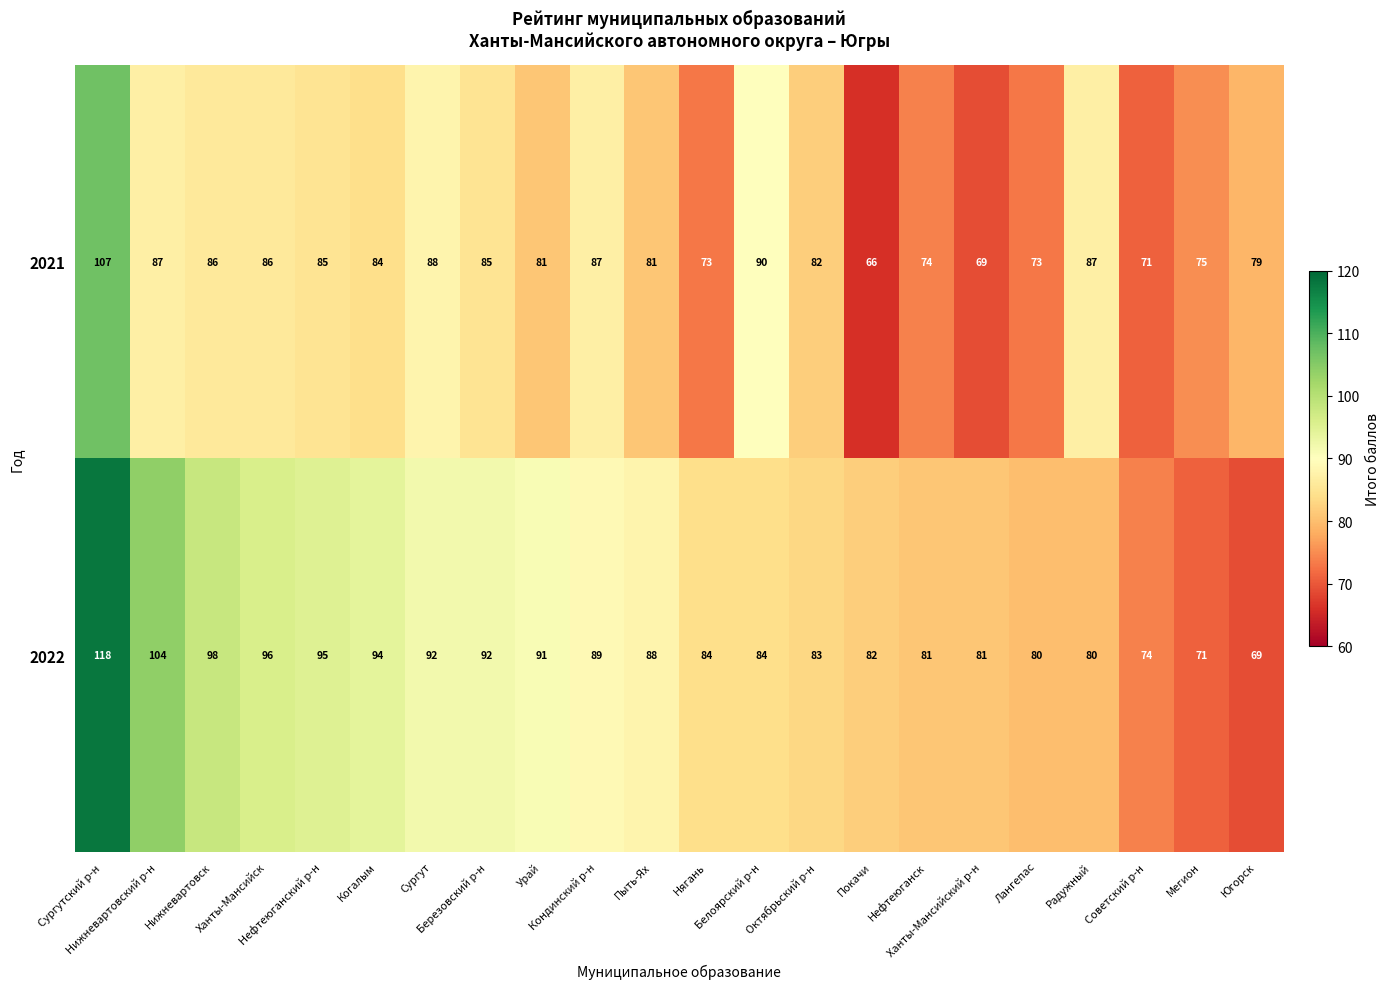

List the series in order of their overall mean, lowest first.

2021, 2022